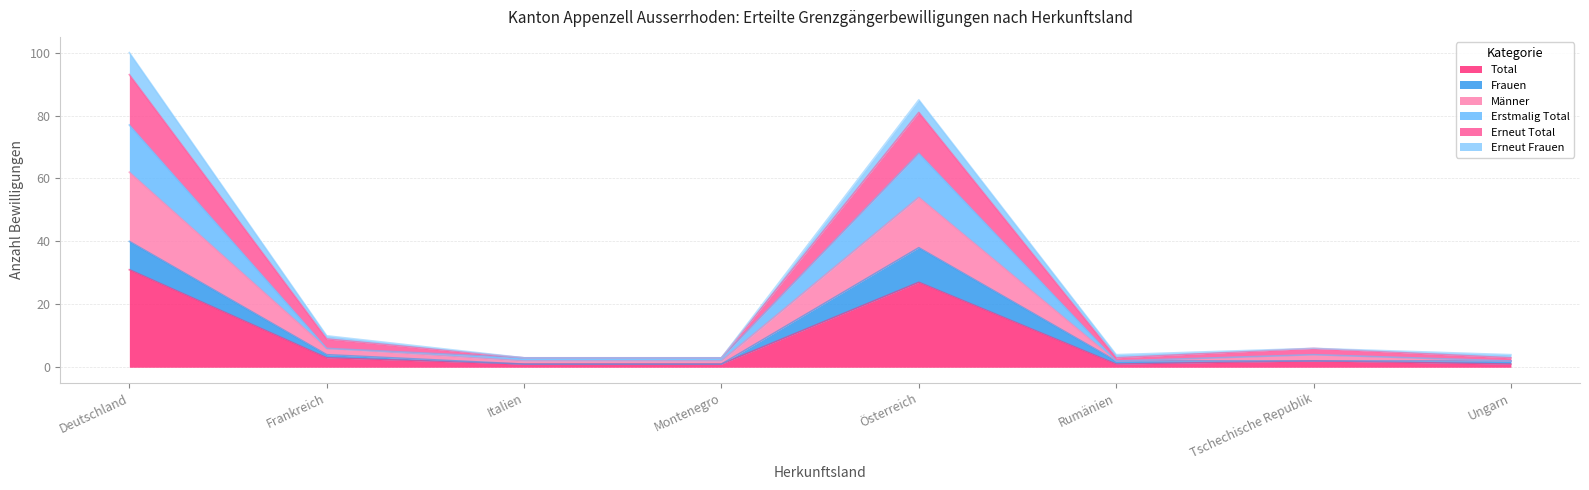

At which label is Total closest to 16?

Österreich